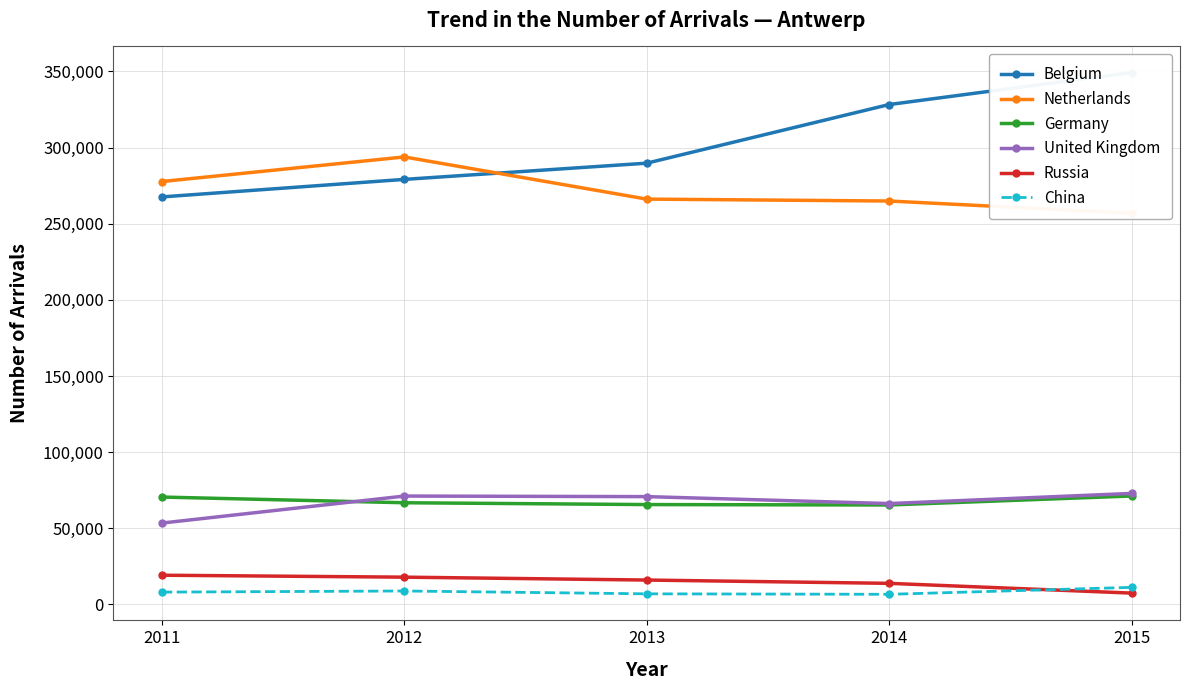

The China series shows 8129 at 2011. True or false?

True